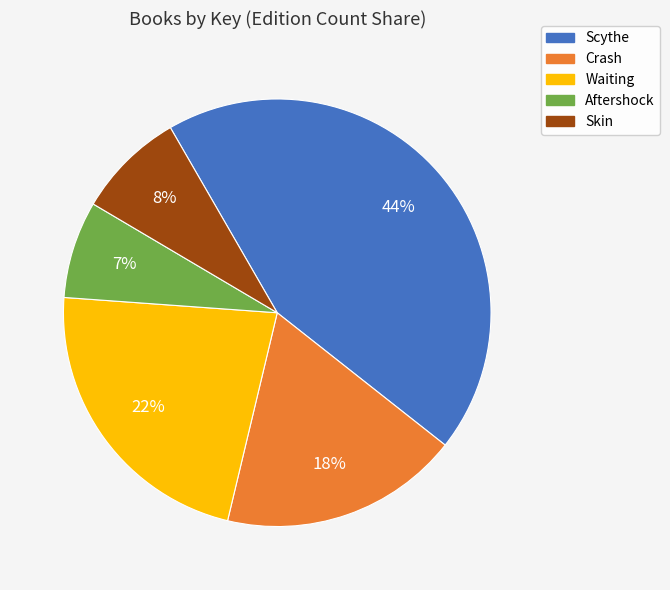

Is the sum of Crash and Waiting greater than half?

No